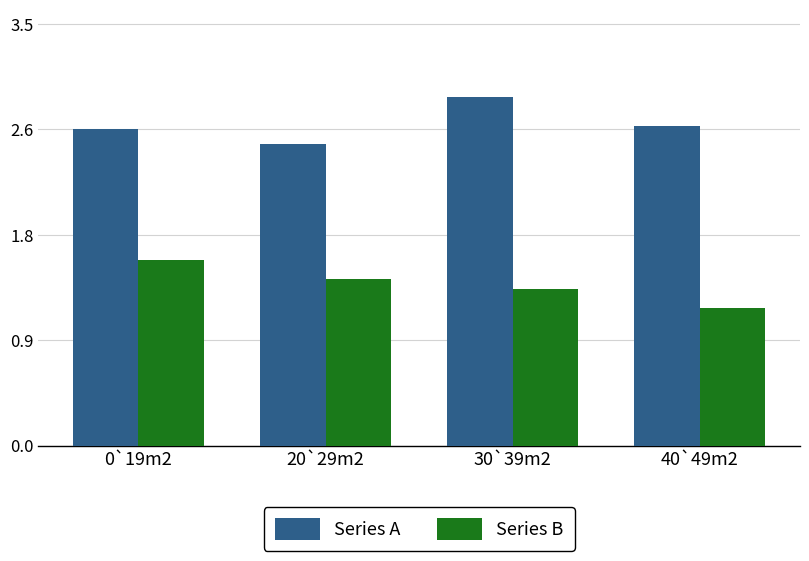

Which series changed the most between 0`19m2 and 40`49m2?

Series B